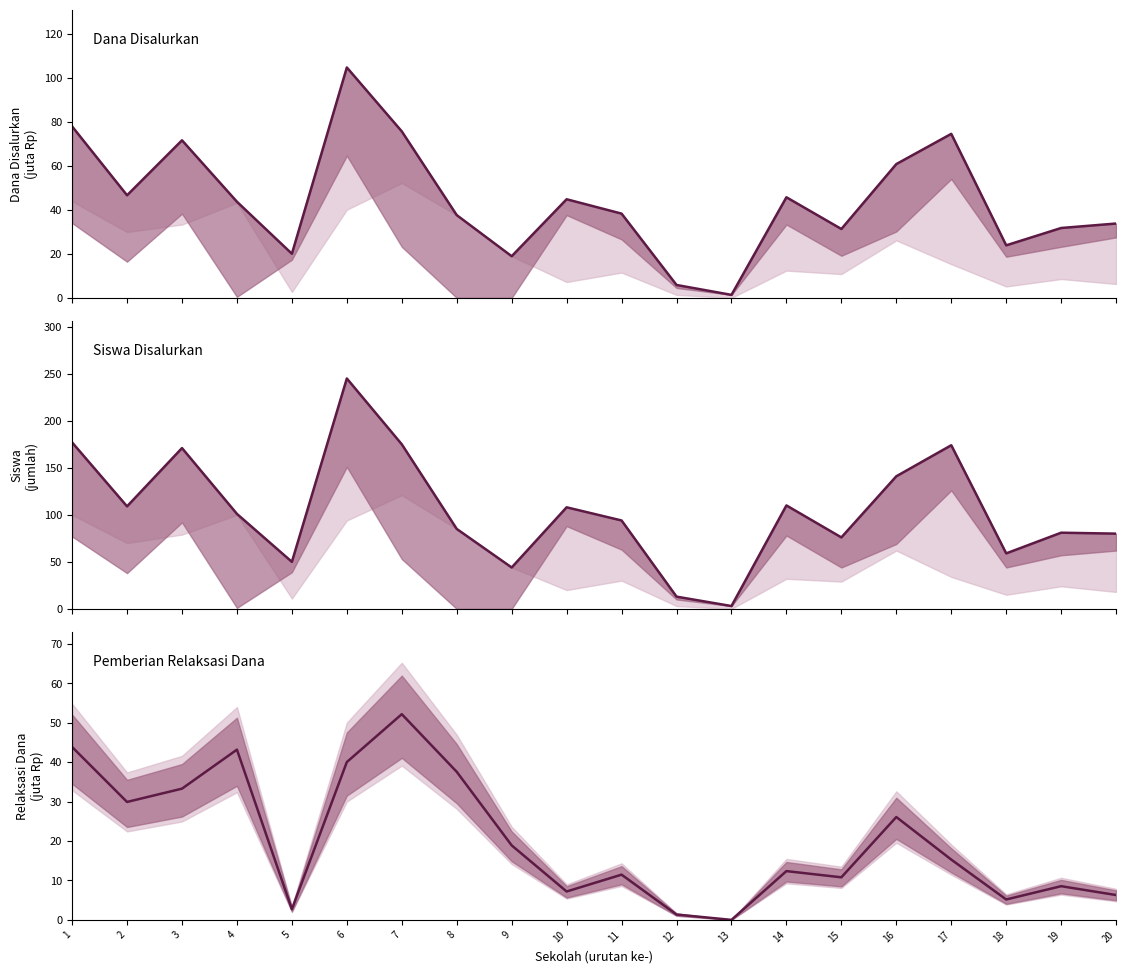

Is it true that Siswa Disalurkan equals 44.0 at 9?

True